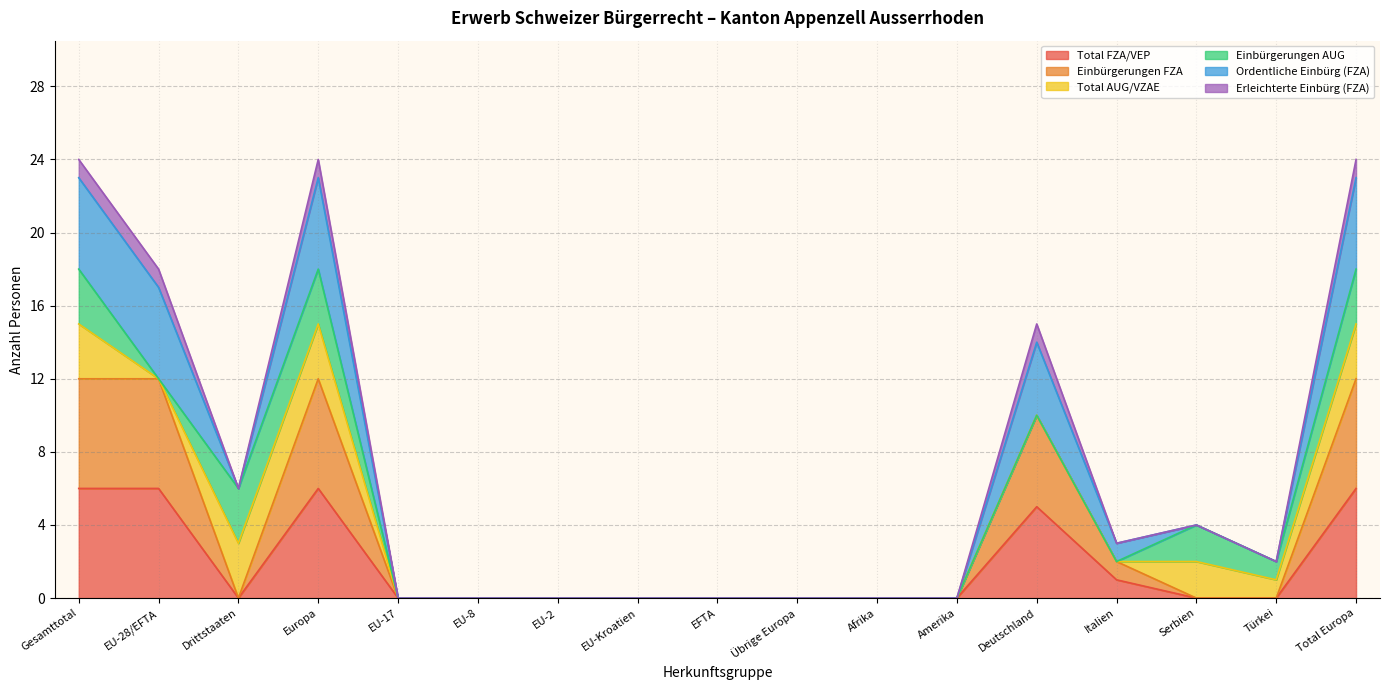

Does the chart have visible grid lines?

Yes